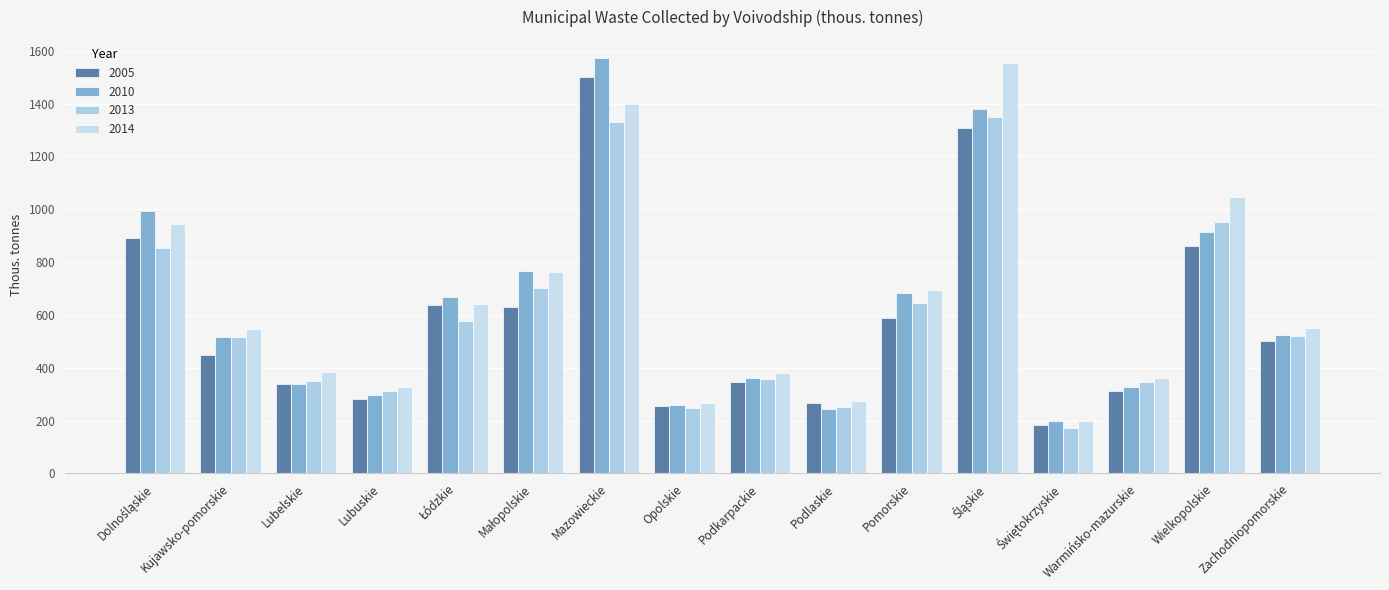

The 2005 series shows 1500 at Mazowieckie. True or false?

True